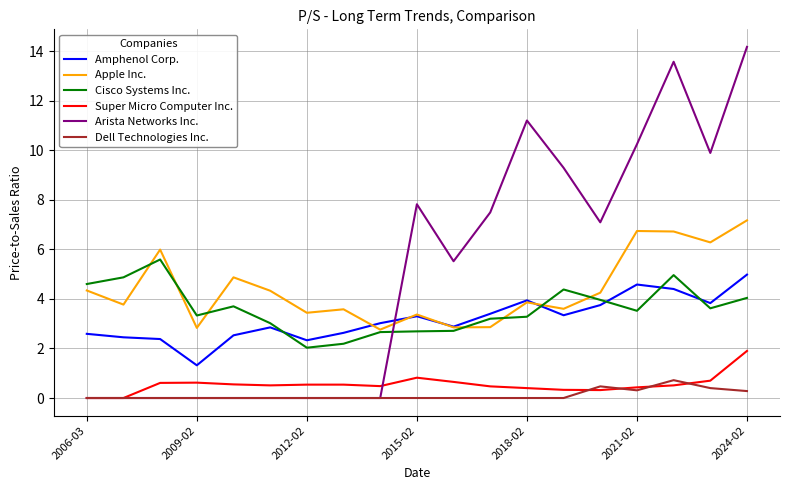

Which series has the largest total across all categories?

Arista Networks Inc.